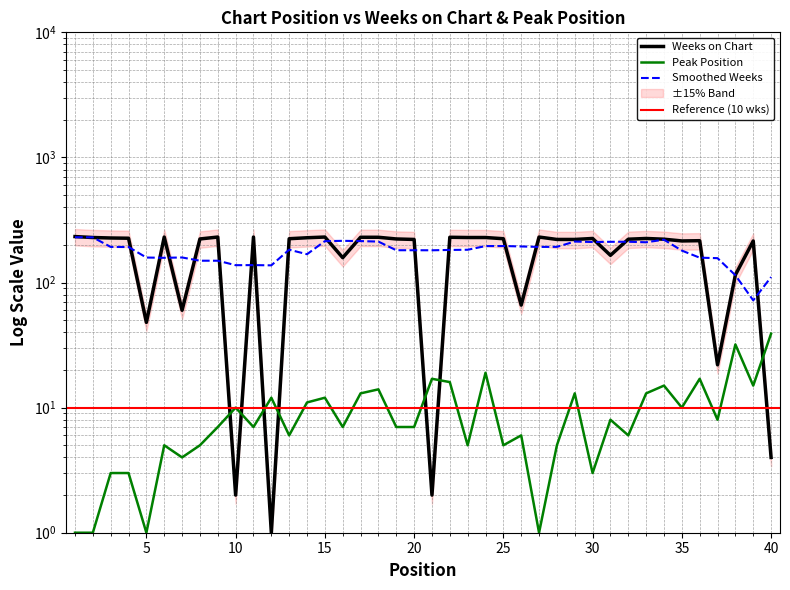

True or false: Weeks on Chart has more than 2 points higher than both neighbors.

True